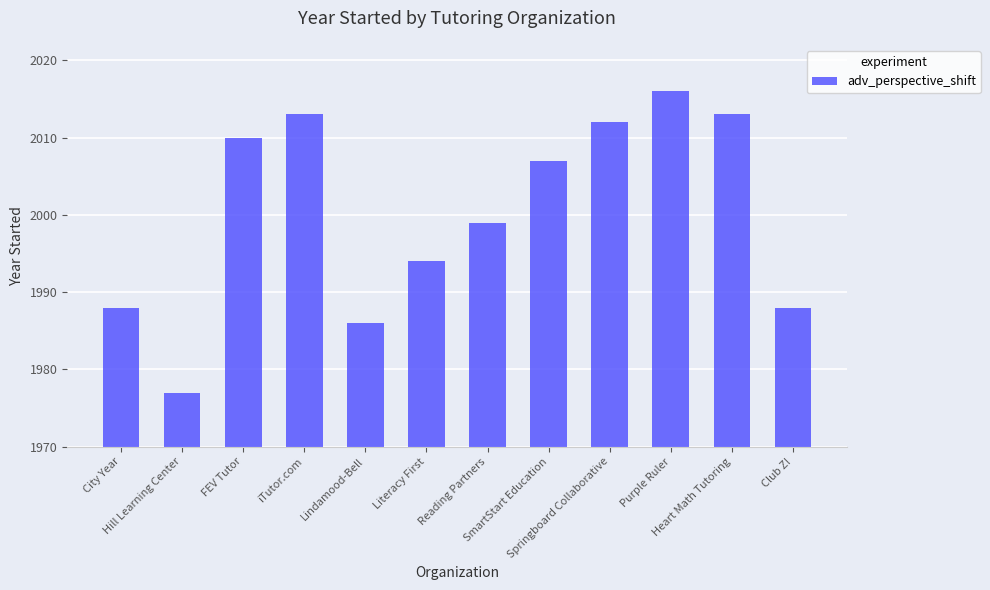

The value at Springboard Collaborative is 1311. True or false?

False